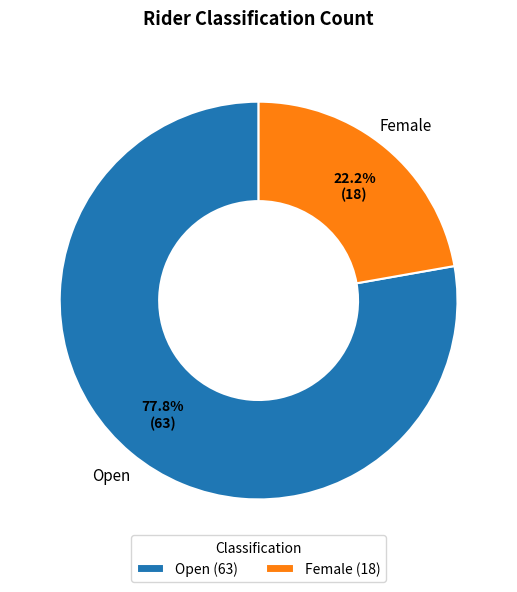

To the nearest percent, what is the combined percentage of Female and Open?

100%